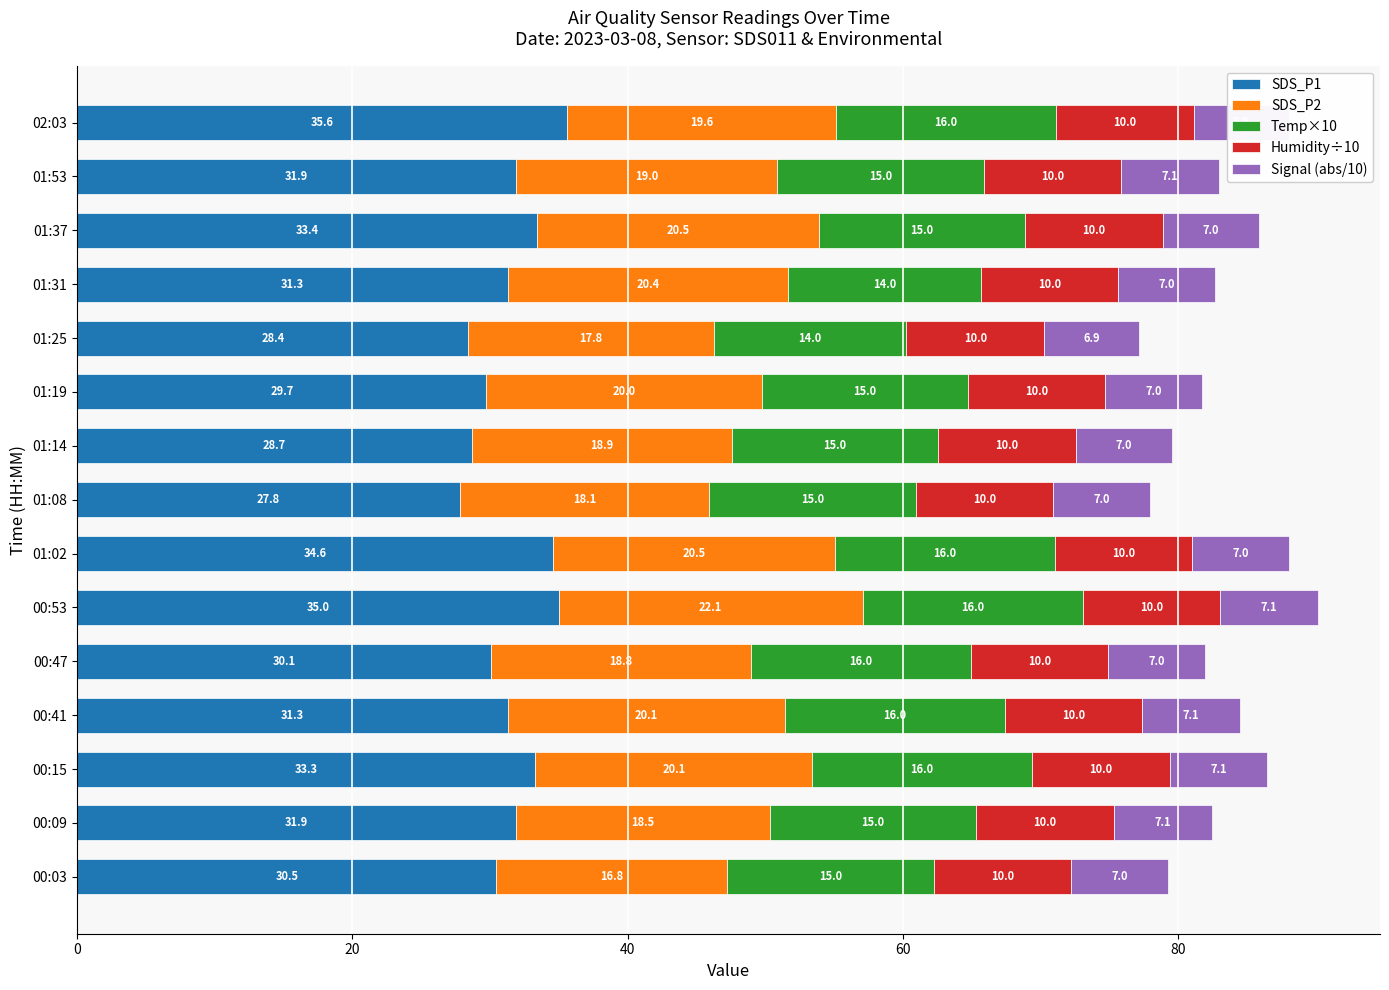

What is the difference between the maximum and minimum values in the SDS_P1 series?

7.8